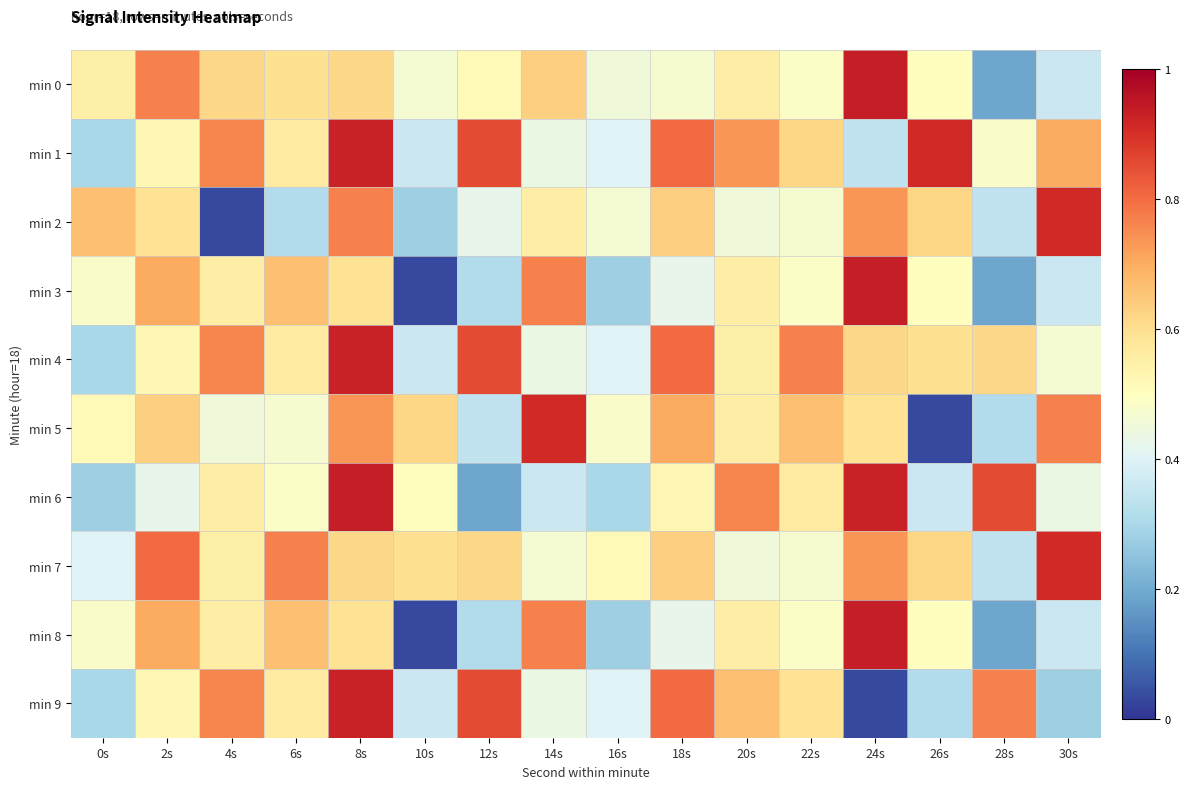

Reading left to right, transcribe all the data shown in this chart.

min 0: 0s=0.5	2s=0.8	4s=0.6	6s=0.6	8s=0.6	10s=0.5	12s=0.5	14s=0.6	16s=0.5	18s=0.5	20s=0.6	22s=0.5	24s=0.9	26s=0.5	28s=0.2	30s=0.4
min 1: 0s=0.3	2s=0.5	4s=0.8	6s=0.6	8s=0.9	10s=0.4	12s=0.9	14s=0.4	16s=0.4	18s=0.8	20s=0.7	22s=0.6	24s=0.3	26s=0.9	28s=0.5	30s=0.7
min 2: 0s=0.7	2s=0.6	4s=0.0	6s=0.3	8s=0.8	10s=0.3	12s=0.4	14s=0.6	16s=0.5	18s=0.6	20s=0.5	22s=0.5	24s=0.7	26s=0.6	28s=0.3	30s=0.9
min 3: 0s=0.5	2s=0.7	4s=0.6	6s=0.7	8s=0.6	10s=0.0	12s=0.3	14s=0.8	16s=0.3	18s=0.4	20s=0.6	22s=0.5	24s=0.9	26s=0.5	28s=0.2	30s=0.4
min 4: 0s=0.3	2s=0.5	4s=0.8	6s=0.6	8s=0.9	10s=0.4	12s=0.9	14s=0.4	16s=0.4	18s=0.8	20s=0.5	22s=0.8	24s=0.6	26s=0.6	28s=0.6	30s=0.5
min 5: 0s=0.5	2s=0.6	4s=0.5	6s=0.5	8s=0.7	10s=0.6	12s=0.3	14s=0.9	16s=0.5	18s=0.7	20s=0.6	22s=0.7	24s=0.6	26s=0.0	28s=0.3	30s=0.8
min 6: 0s=0.3	2s=0.4	4s=0.6	6s=0.5	8s=0.9	10s=0.5	12s=0.2	14s=0.4	16s=0.3	18s=0.5	20s=0.8	22s=0.6	24s=0.9	26s=0.4	28s=0.9	30s=0.4
min 7: 0s=0.4	2s=0.8	4s=0.5	6s=0.8	8s=0.6	10s=0.6	12s=0.6	14s=0.5	16s=0.5	18s=0.6	20s=0.5	22s=0.5	24s=0.7	26s=0.6	28s=0.3	30s=0.9
min 8: 0s=0.5	2s=0.7	4s=0.6	6s=0.7	8s=0.6	10s=0.0	12s=0.3	14s=0.8	16s=0.3	18s=0.4	20s=0.6	22s=0.5	24s=0.9	26s=0.5	28s=0.2	30s=0.4
min 9: 0s=0.3	2s=0.5	4s=0.8	6s=0.6	8s=0.9	10s=0.4	12s=0.9	14s=0.4	16s=0.4	18s=0.8	20s=0.7	22s=0.6	24s=0.0	26s=0.3	28s=0.8	30s=0.3